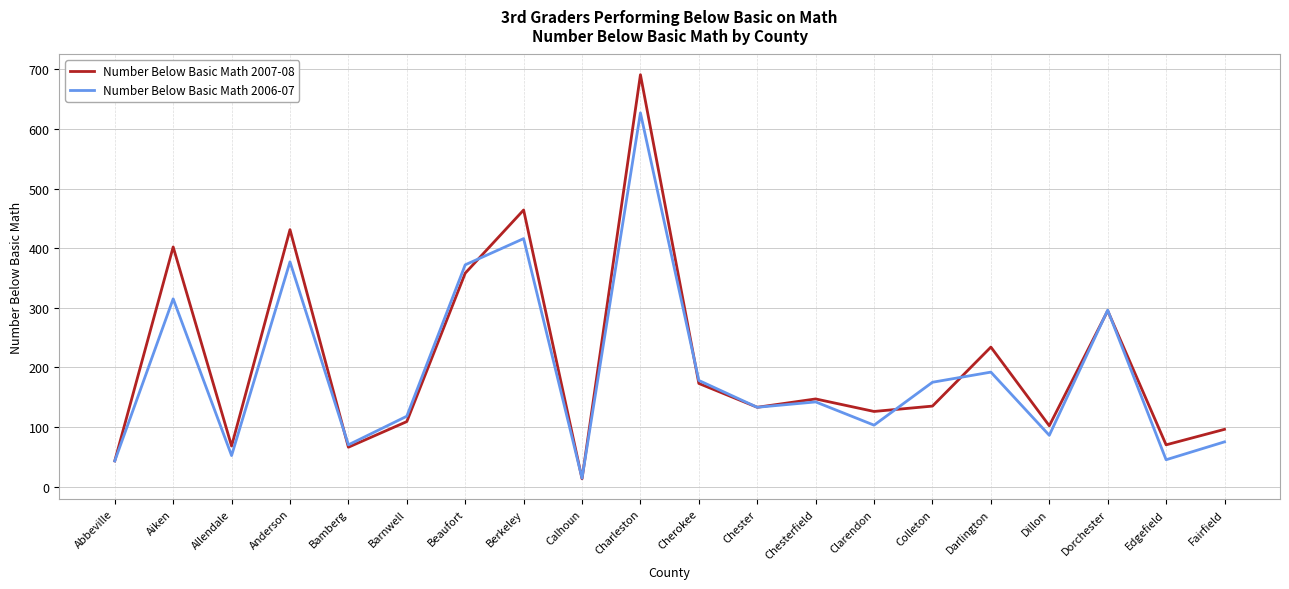

Rank the series at Allendale from highest to lowest value.

Number Below Basic Math 2007-08, Number Below Basic Math 2006-07